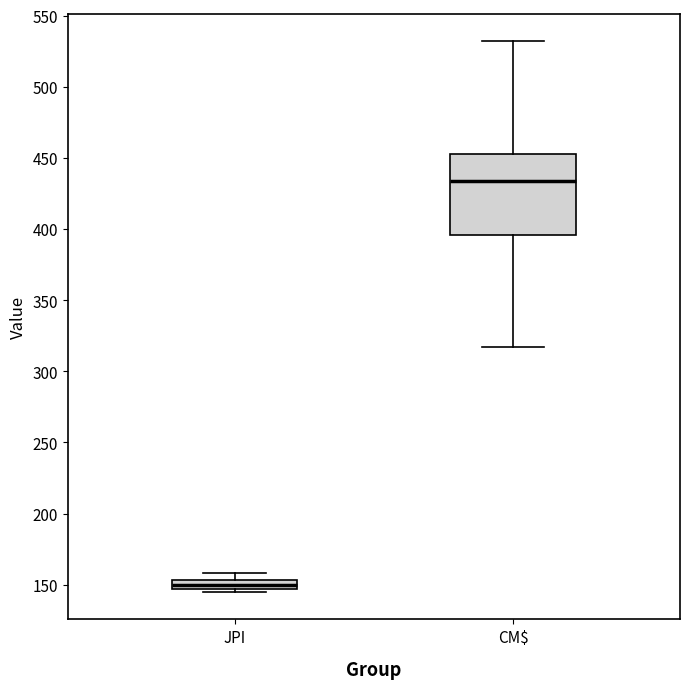

Which box has the lowest median line?

JPI